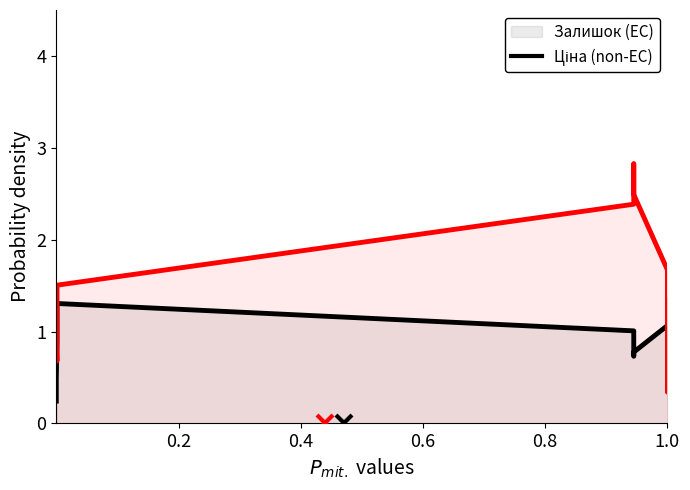

Does the chart have visible grid lines?

No